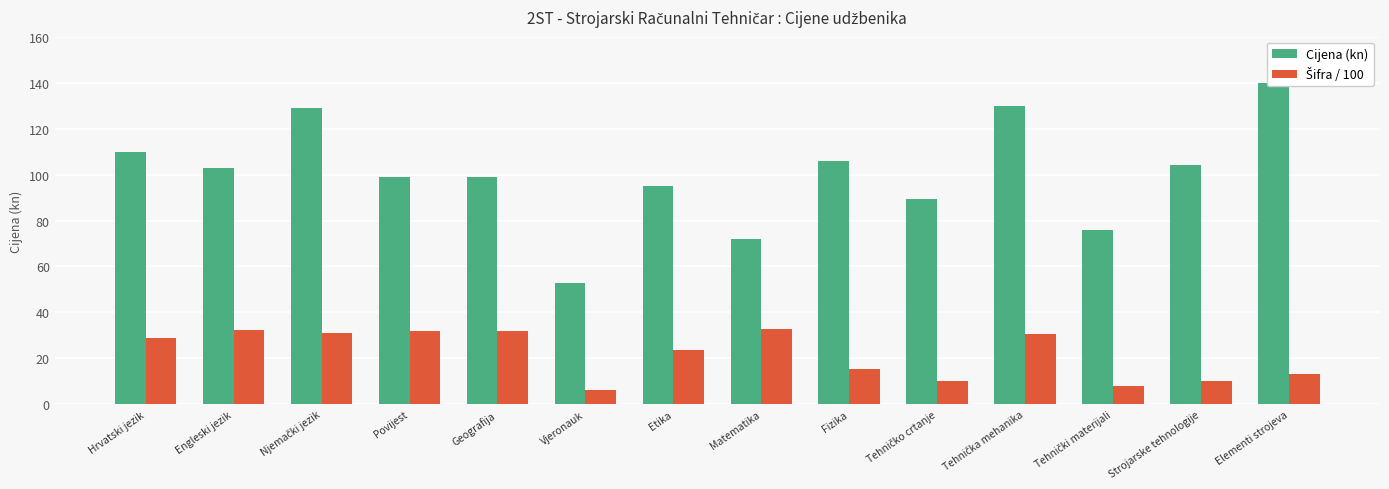

Where does the Šifra / 100 series first go above 28?

Hrvatski jezik